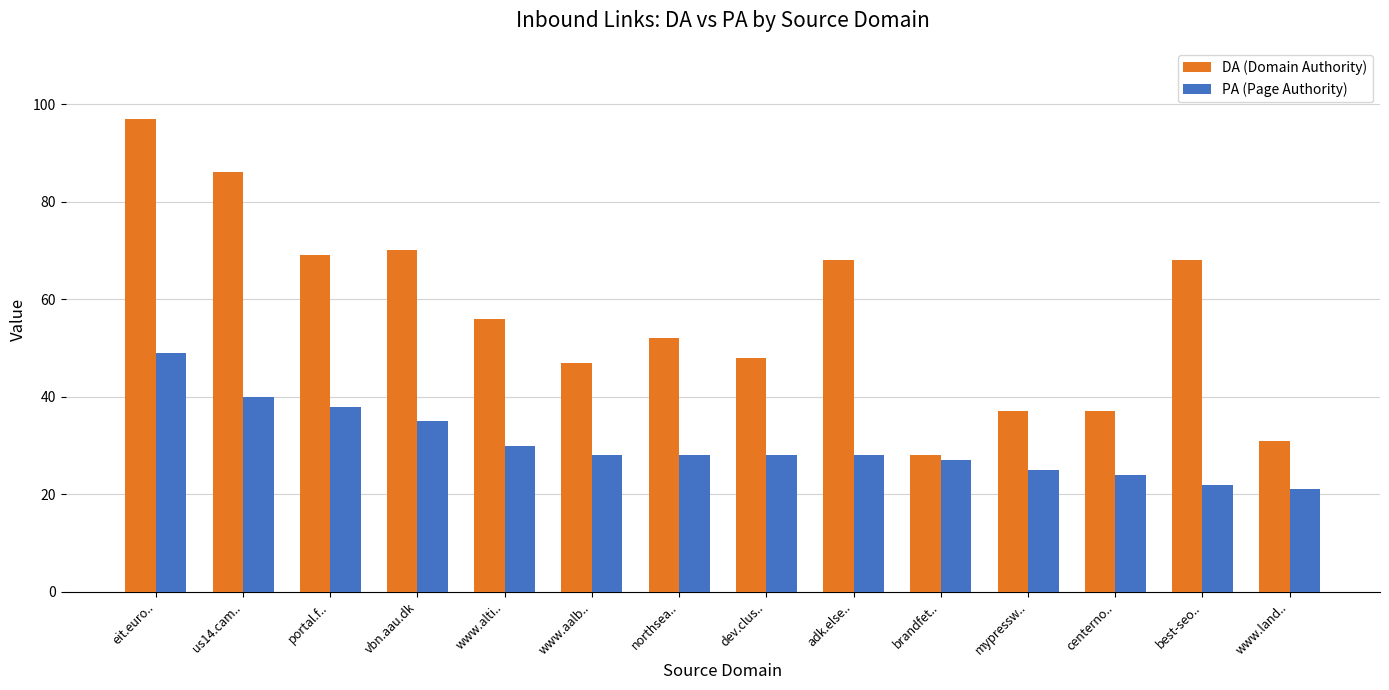

At which category does the chart reach its peak across all series?

eit.euro..